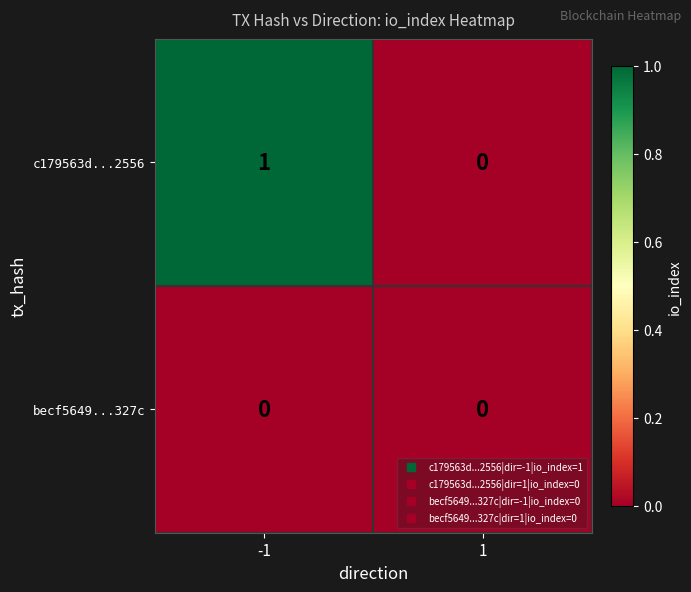

Reading left to right, transcribe all the data shown in this chart.

c179563d...2556: 1	0
becf5649...327c: 0	0